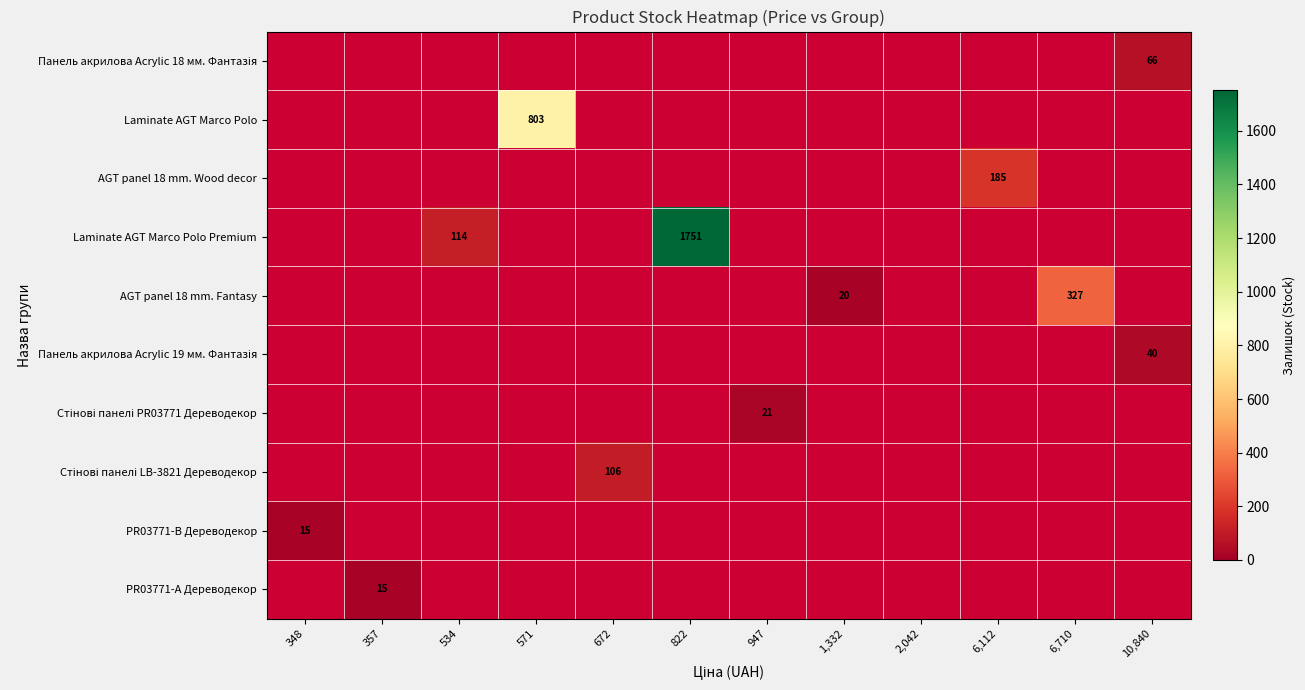

What is the greatest value displayed?

1751.0